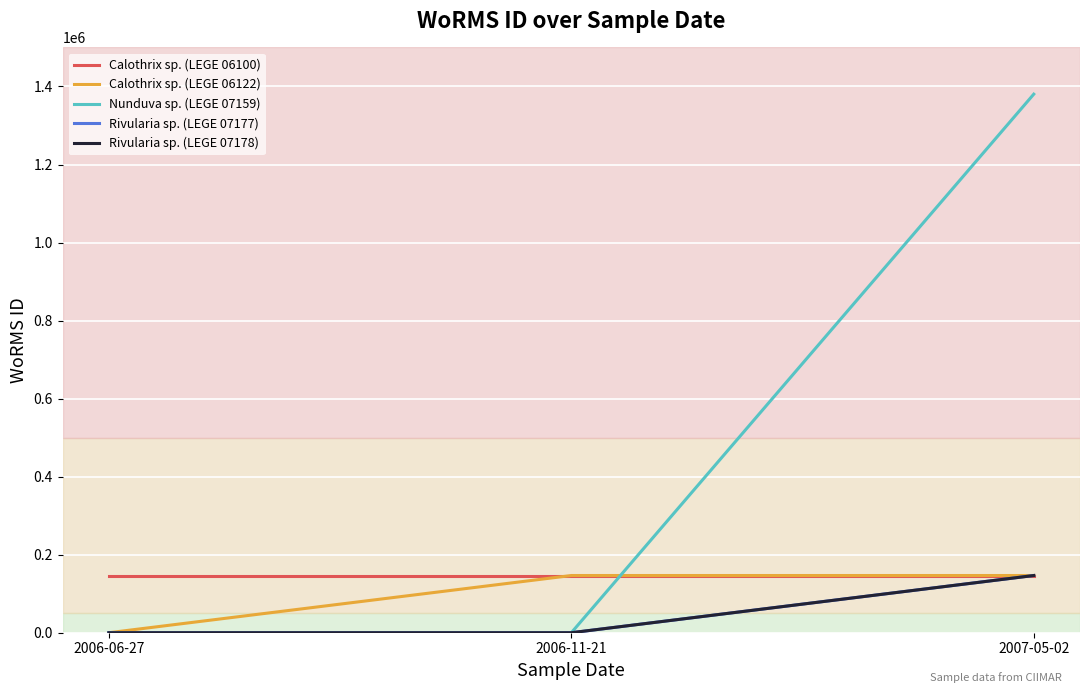

True or false: Rivularia sp. (LEGE 07178) has a value of 0 at 2006-11-21.

True